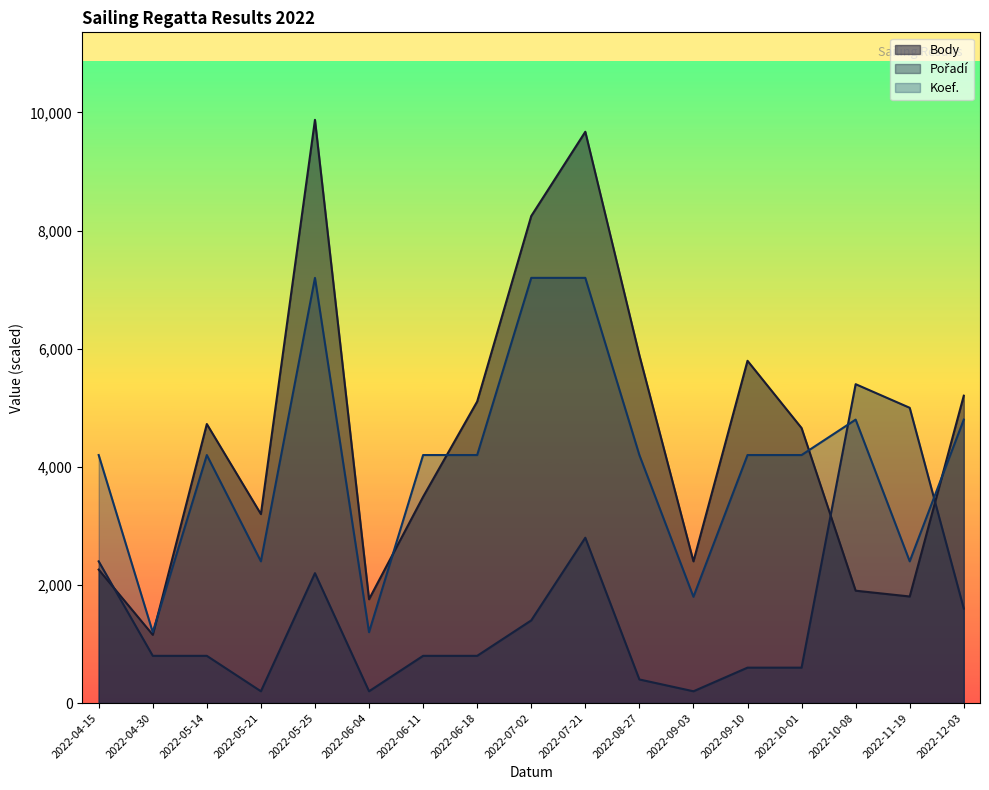

What is the difference between the highest and lowest values at 2022-10-01?

4057